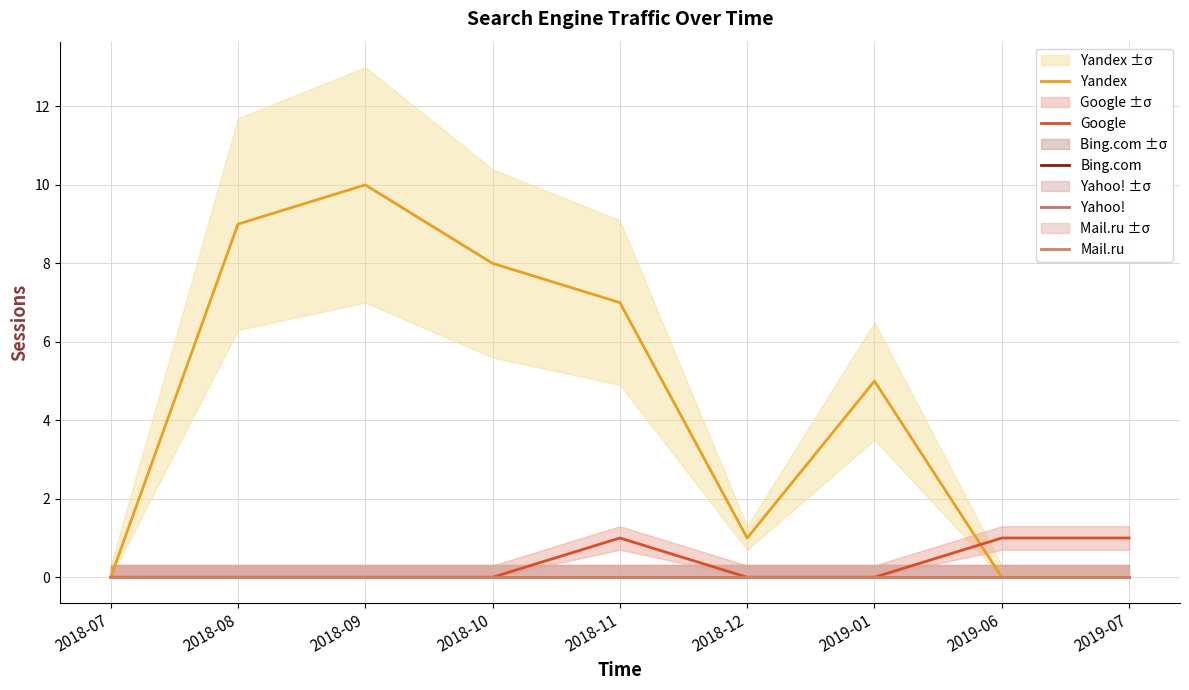

Is it true that Yandex equals 11 at 2018-11?

False